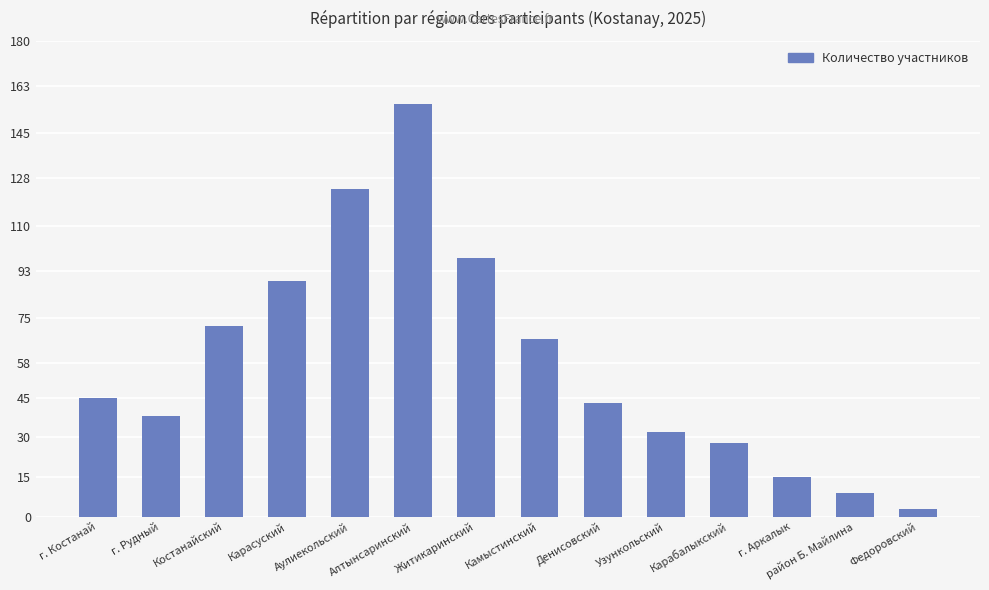

Which category has the highest value across all series?

Алтынсаринский